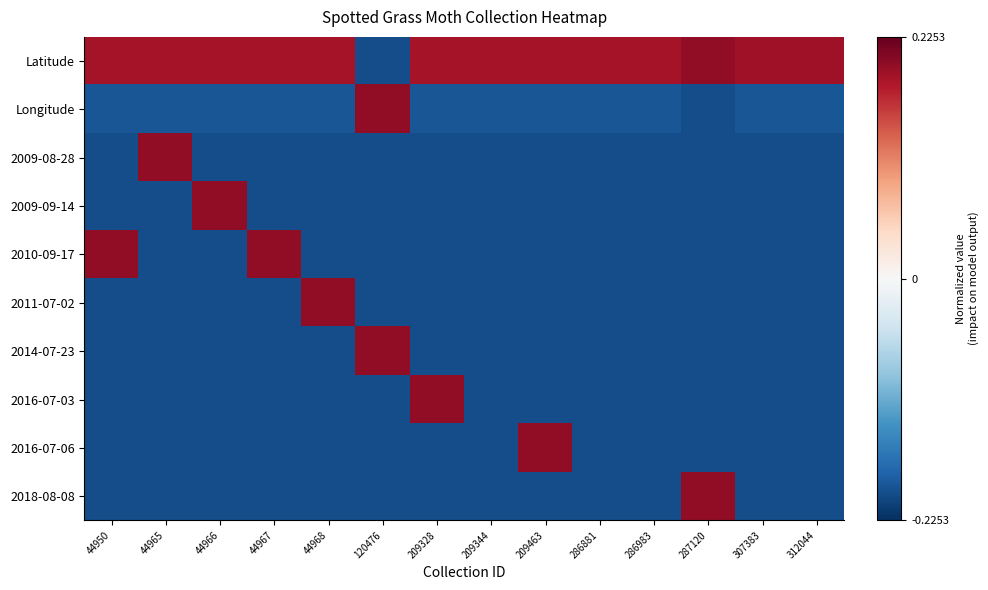

Reading left to right, list all the values displayed in this chart.

Latitude: 44950=0.2	44965=0.2	44966=0.2	44967=0.2	44968=0.2	120476=-0.2	209328=0.2	209344=0.2	209463=0.2	286881=0.2	286983=0.2	287120=0.2	307383=0.2	312044=0.2
Longitude: 44950=-0.2	44965=-0.2	44966=-0.2	44967=-0.2	44968=-0.2	120476=0.2	209328=-0.2	209344=-0.2	209463=-0.2	286881=-0.2	286983=-0.2	287120=-0.2	307383=-0.2	312044=-0.2
2009-08-28: 44950=-0.2	44965=0.2	44966=-0.2	44967=-0.2	44968=-0.2	120476=-0.2	209328=-0.2	209344=-0.2	209463=-0.2	286881=-0.2	286983=-0.2	287120=-0.2	307383=-0.2	312044=-0.2
2009-09-14: 44950=-0.2	44965=-0.2	44966=0.2	44967=-0.2	44968=-0.2	120476=-0.2	209328=-0.2	209344=-0.2	209463=-0.2	286881=-0.2	286983=-0.2	287120=-0.2	307383=-0.2	312044=-0.2
2010-09-17: 44950=0.2	44965=-0.2	44966=-0.2	44967=0.2	44968=-0.2	120476=-0.2	209328=-0.2	209344=-0.2	209463=-0.2	286881=-0.2	286983=-0.2	287120=-0.2	307383=-0.2	312044=-0.2
2011-07-02: 44950=-0.2	44965=-0.2	44966=-0.2	44967=-0.2	44968=0.2	120476=-0.2	209328=-0.2	209344=-0.2	209463=-0.2	286881=-0.2	286983=-0.2	287120=-0.2	307383=-0.2	312044=-0.2
2014-07-23: 44950=-0.2	44965=-0.2	44966=-0.2	44967=-0.2	44968=-0.2	120476=0.2	209328=-0.2	209344=-0.2	209463=-0.2	286881=-0.2	286983=-0.2	287120=-0.2	307383=-0.2	312044=-0.2
2016-07-03: 44950=-0.2	44965=-0.2	44966=-0.2	44967=-0.2	44968=-0.2	120476=-0.2	209328=0.2	209344=-0.2	209463=-0.2	286881=-0.2	286983=-0.2	287120=-0.2	307383=-0.2	312044=-0.2
2016-07-06: 44950=-0.2	44965=-0.2	44966=-0.2	44967=-0.2	44968=-0.2	120476=-0.2	209328=-0.2	209344=-0.2	209463=0.2	286881=-0.2	286983=-0.2	287120=-0.2	307383=-0.2	312044=-0.2
2018-08-08: 44950=-0.2	44965=-0.2	44966=-0.2	44967=-0.2	44968=-0.2	120476=-0.2	209328=-0.2	209344=-0.2	209463=-0.2	286881=-0.2	286983=-0.2	287120=0.2	307383=-0.2	312044=-0.2